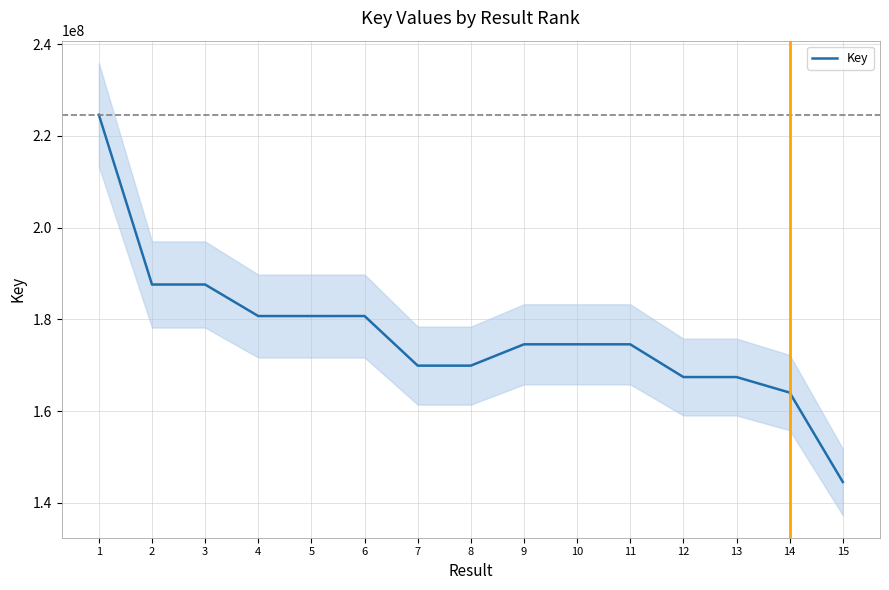

What is the greatest value displayed?

224583369